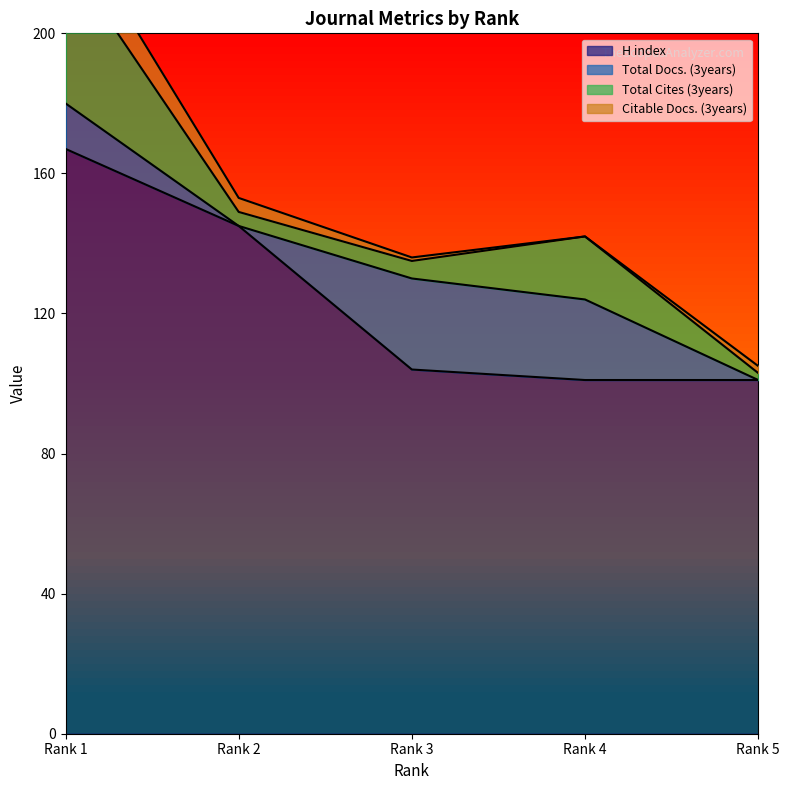

Where is H index nearest to the value 134?

Rank 2